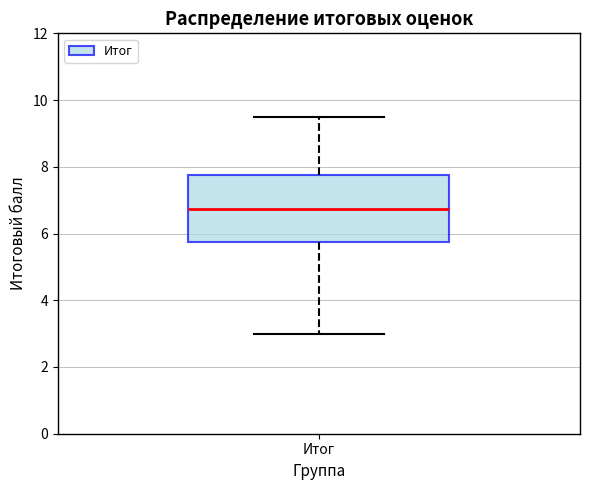

Where does the lower whisker of the box for Итог end on the y-axis? The values are not printed on the chart, so give them approximately, as read against the axis.

3.0